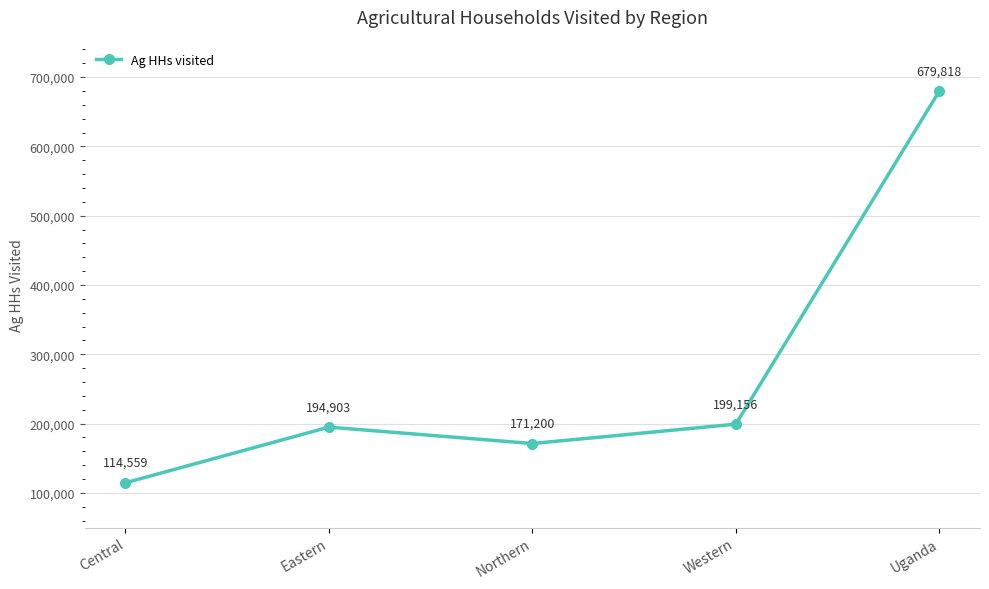

At which category does the data reach its first local peak?

Eastern